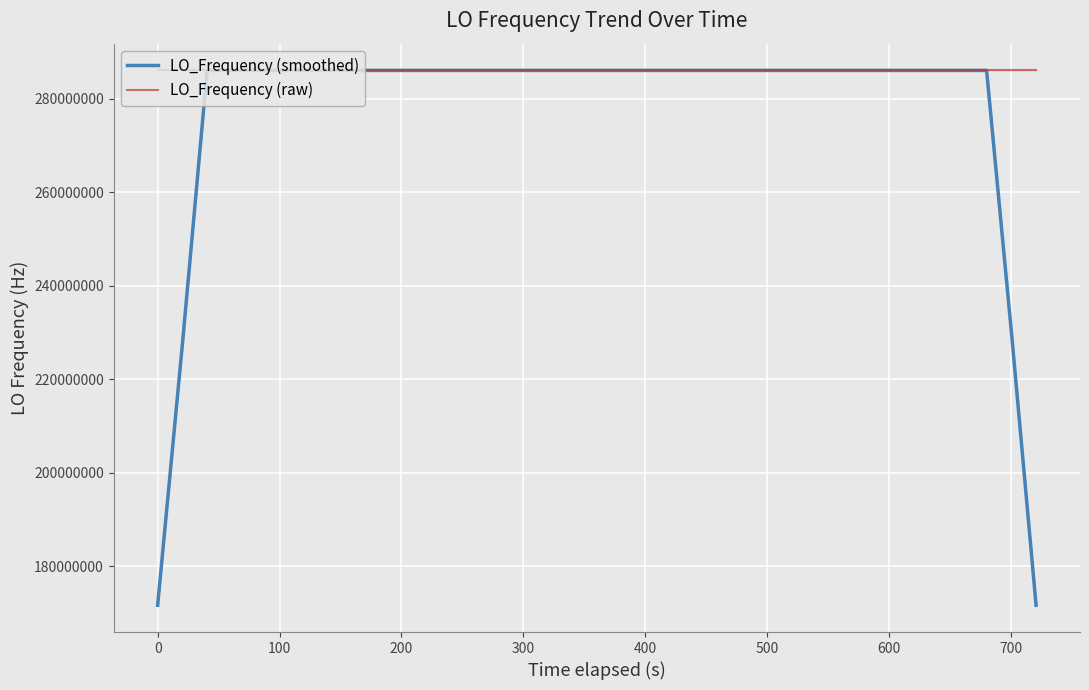

What are all the series names shown in the legend?

LO_Frequency (smoothed), LO_Frequency (raw)